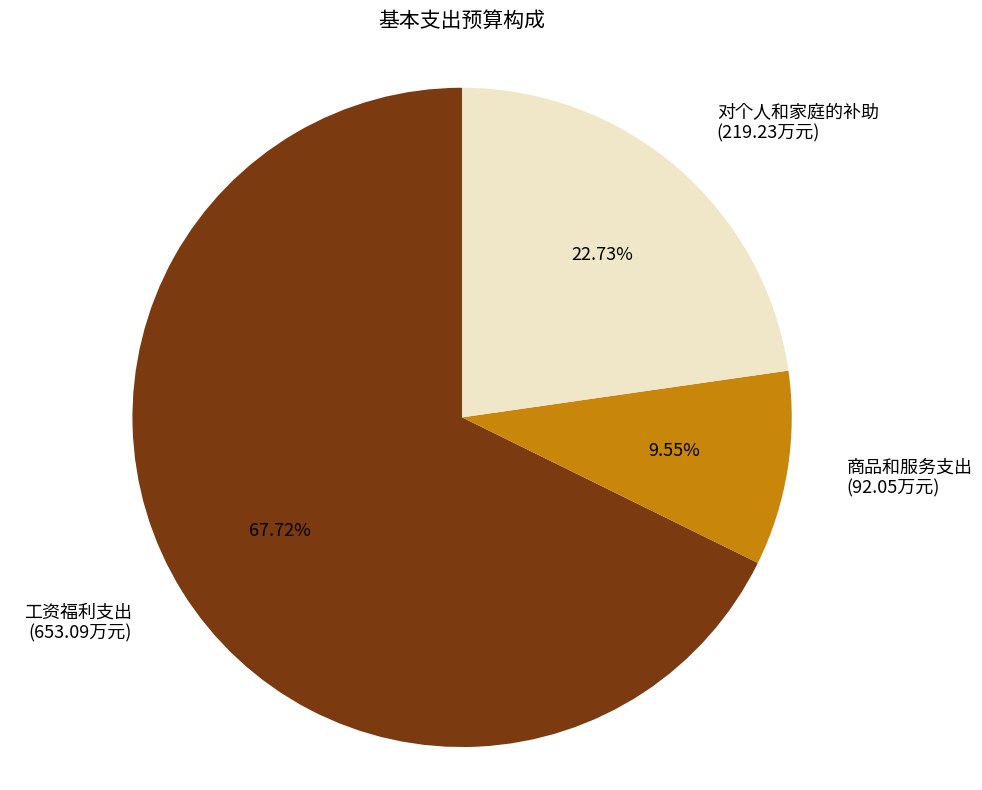

To the nearest percent, what is the difference between the largest and smallest slice percentages?

58%